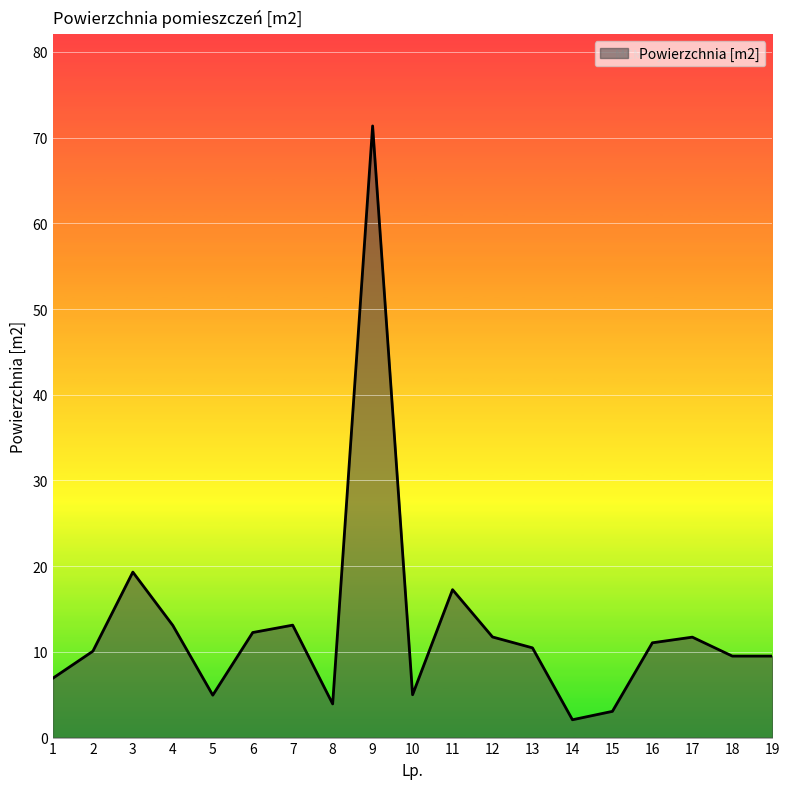

What is the minimum value shown in the chart?

2.1